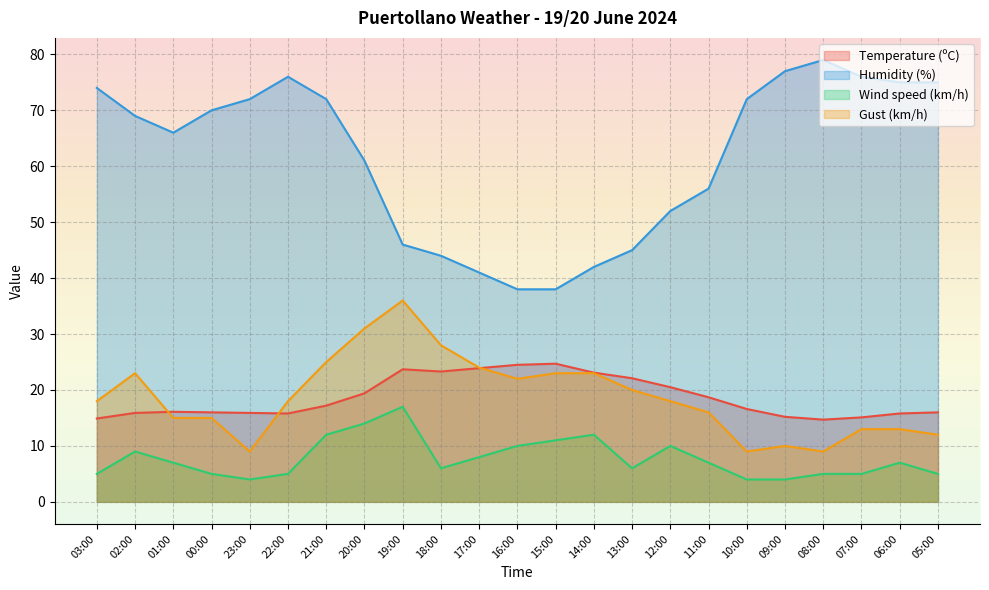

At which label does Temperature (ºC) reach its minimum?

08:00